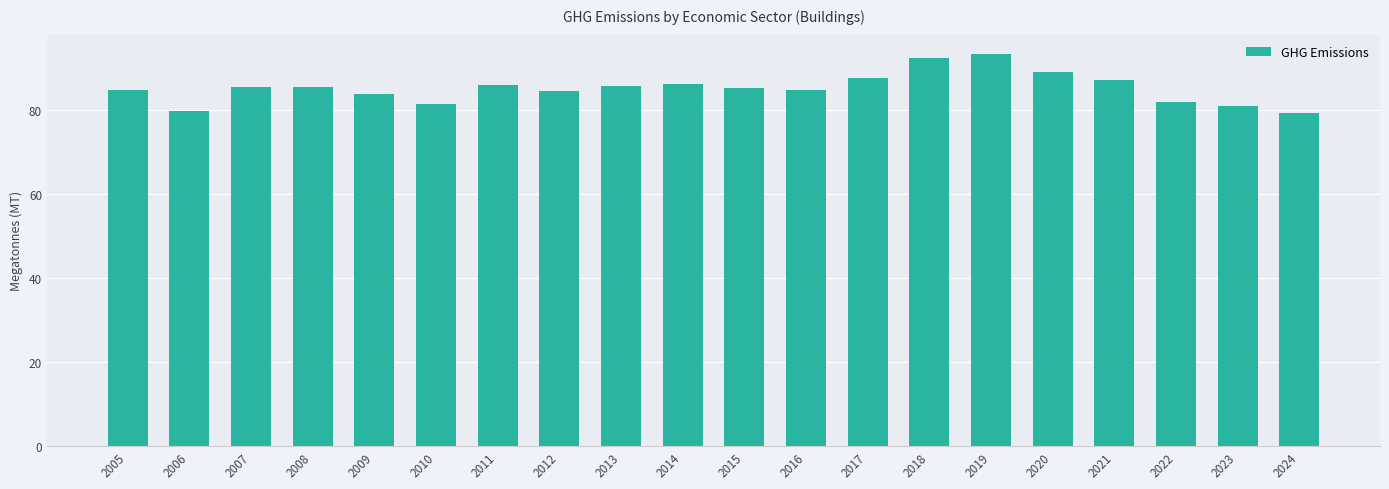

What is the average value?

85.3